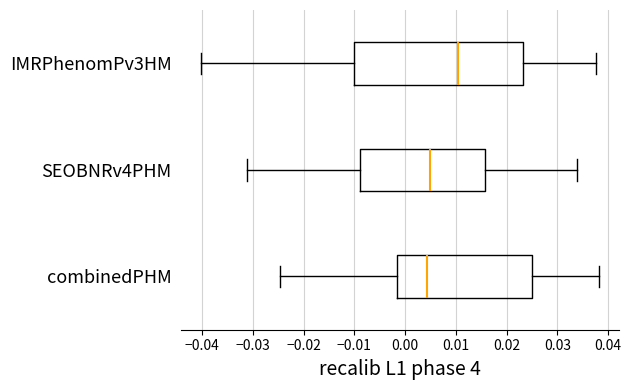

Which box has the furthest to the right median line?

IMRPhenomPv3HM